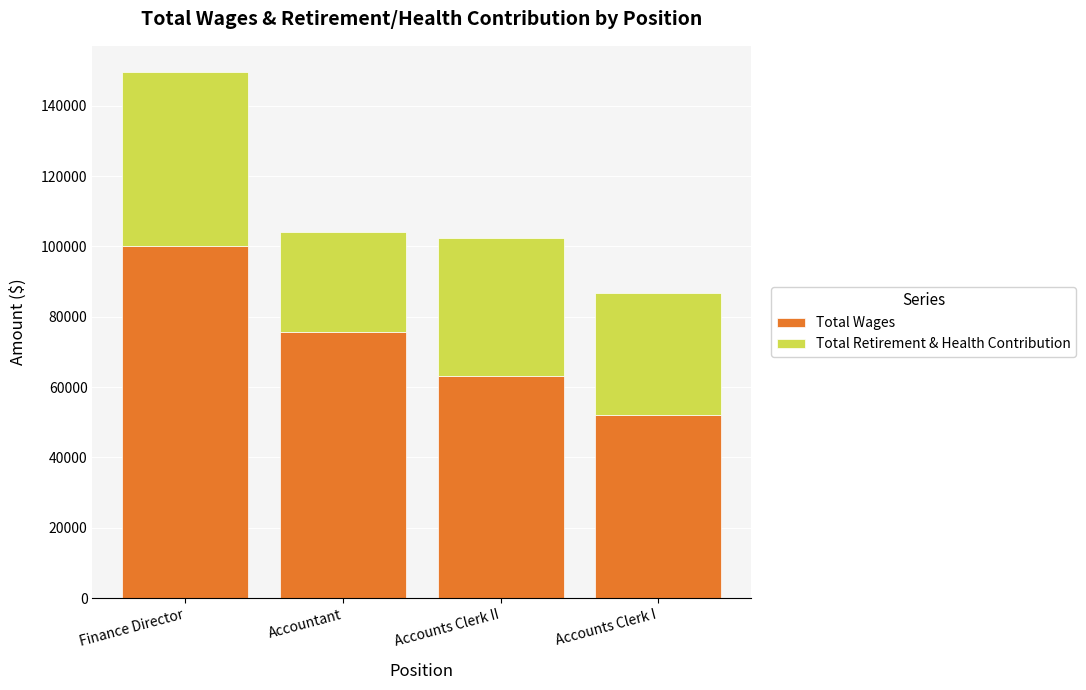

The Total Wages series shows 100205 at Finance Director. True or false?

True